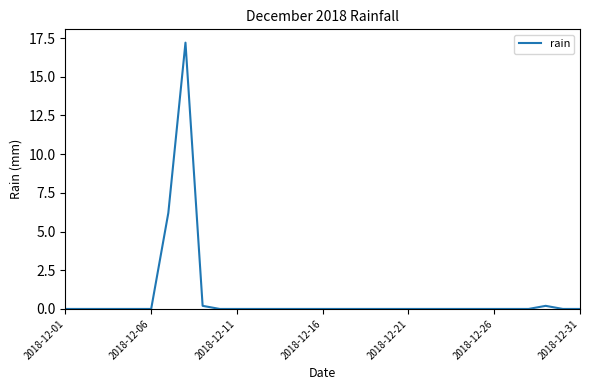

What is the difference between the maximum and minimum values?

17.2